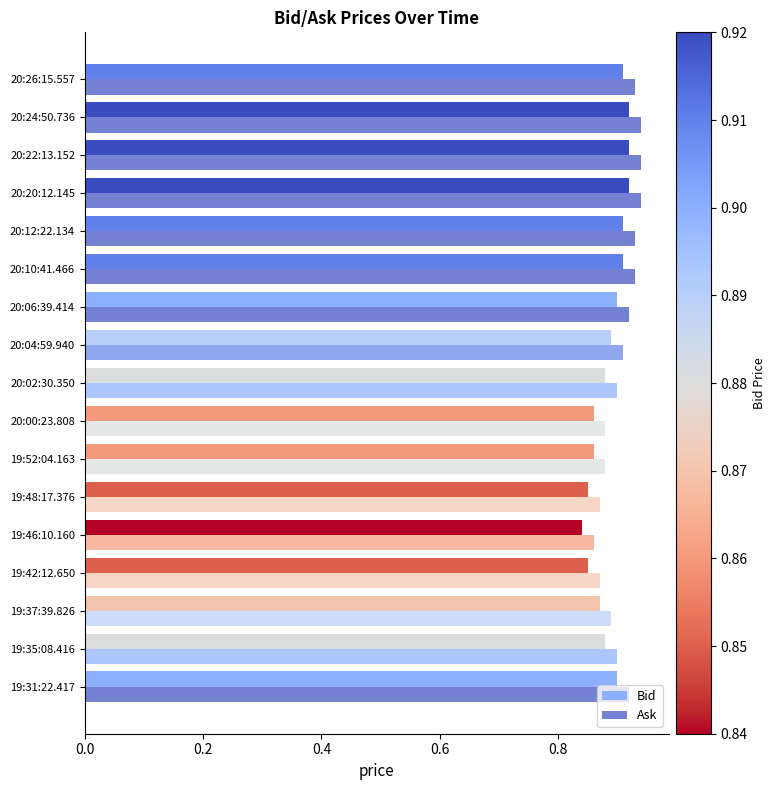

How many data points does each series have?

17